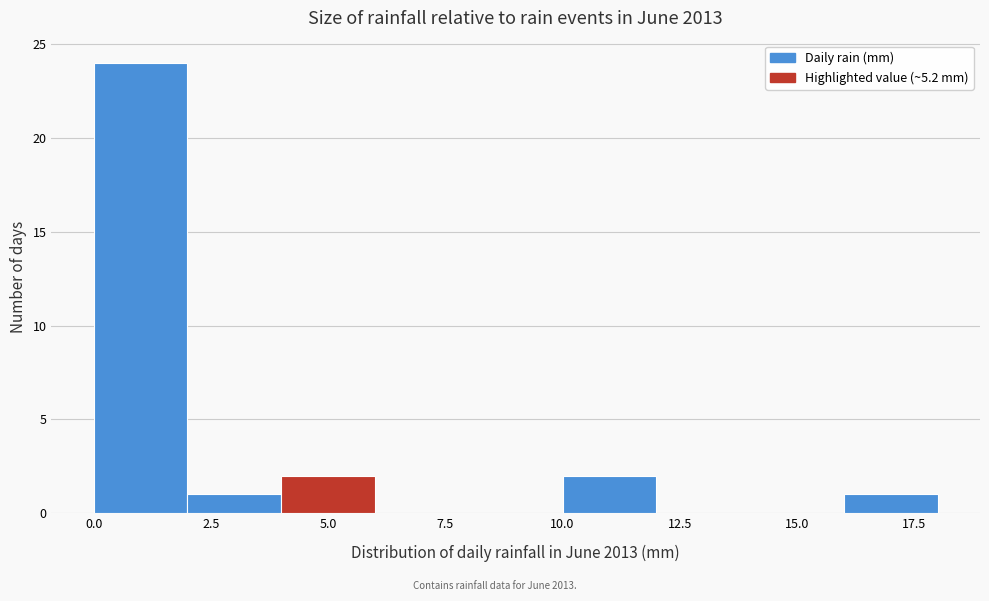

What is the height of the bar covering 4 to 6 on the x-axis? The values are not printed on the chart, so give them approximately, as read against the axis.

2